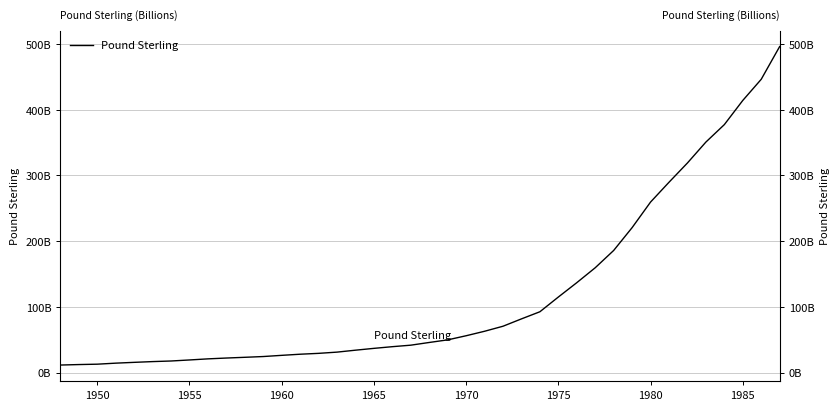

What is the label of the 2nd point from the left?

1950